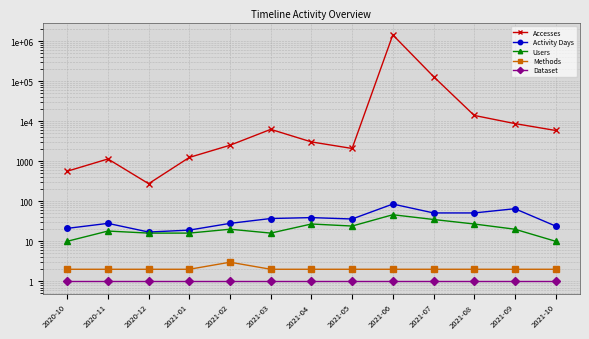

What is the sum of the Dataset values at 2021-06 and 2021-05?

2